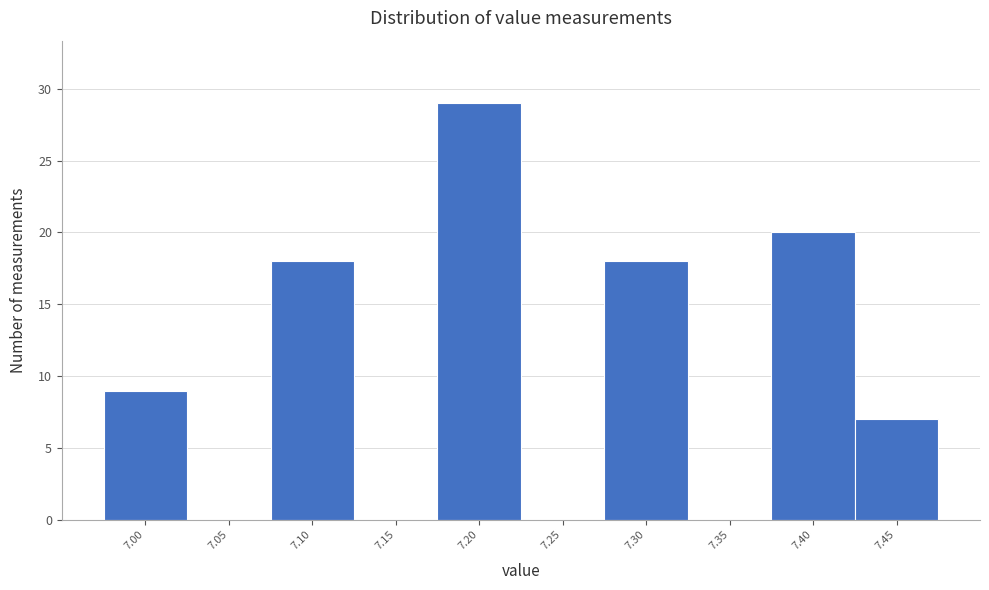

Reading right to left, transcribe all the data shown in this chart.

7.45=7	7.40=20	7.35=0	7.30=18	7.25=0	7.20=29	7.15=0	7.10=18	7.05=0	7.00=9